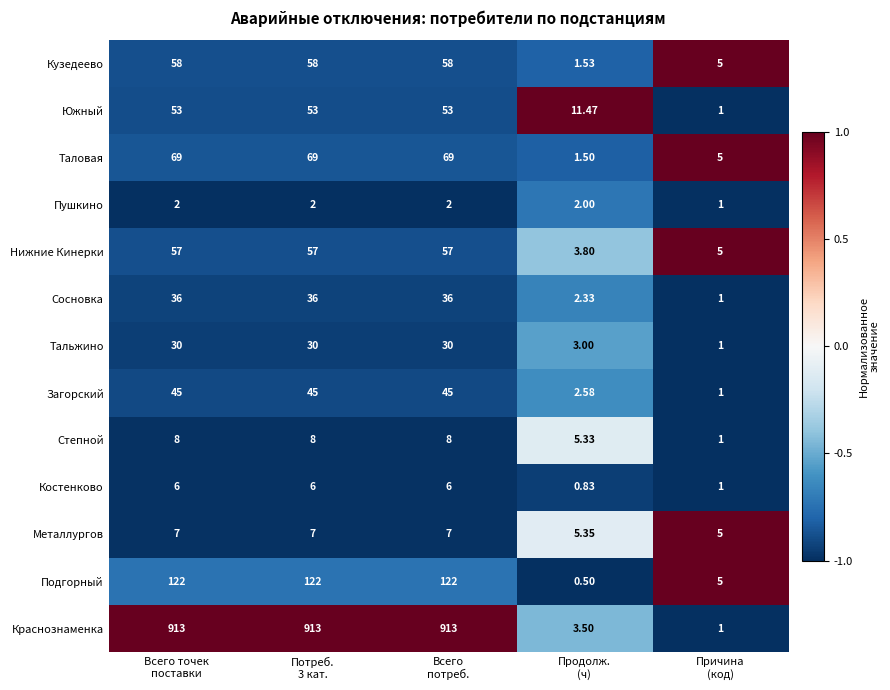

What is the greatest value displayed?

913.0